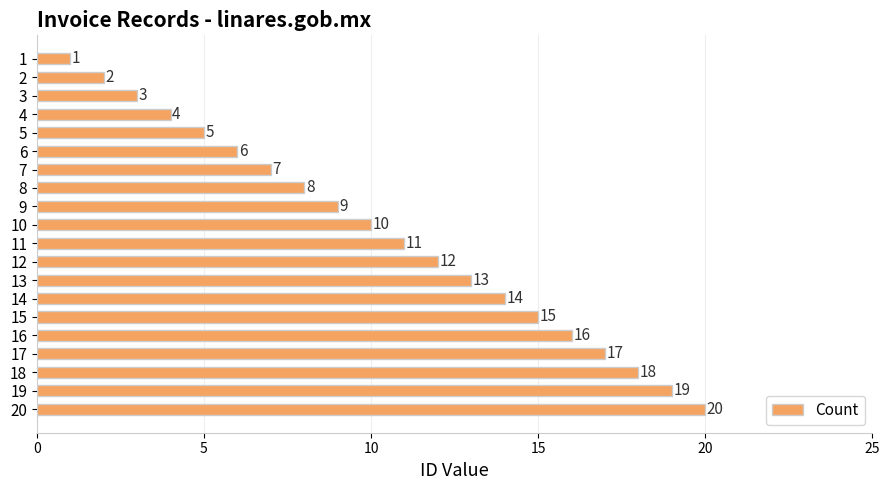

How many data points are less than 11?

10